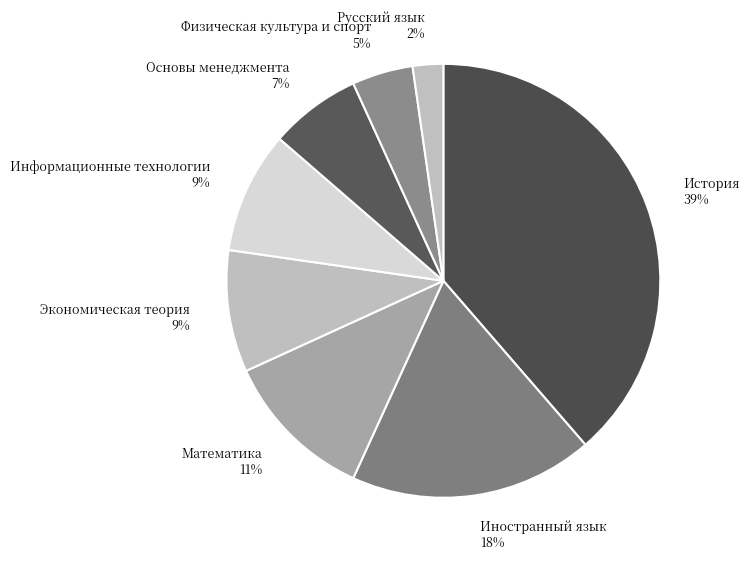

To the nearest percent, what portion does Основы менеджмента represent?

7%